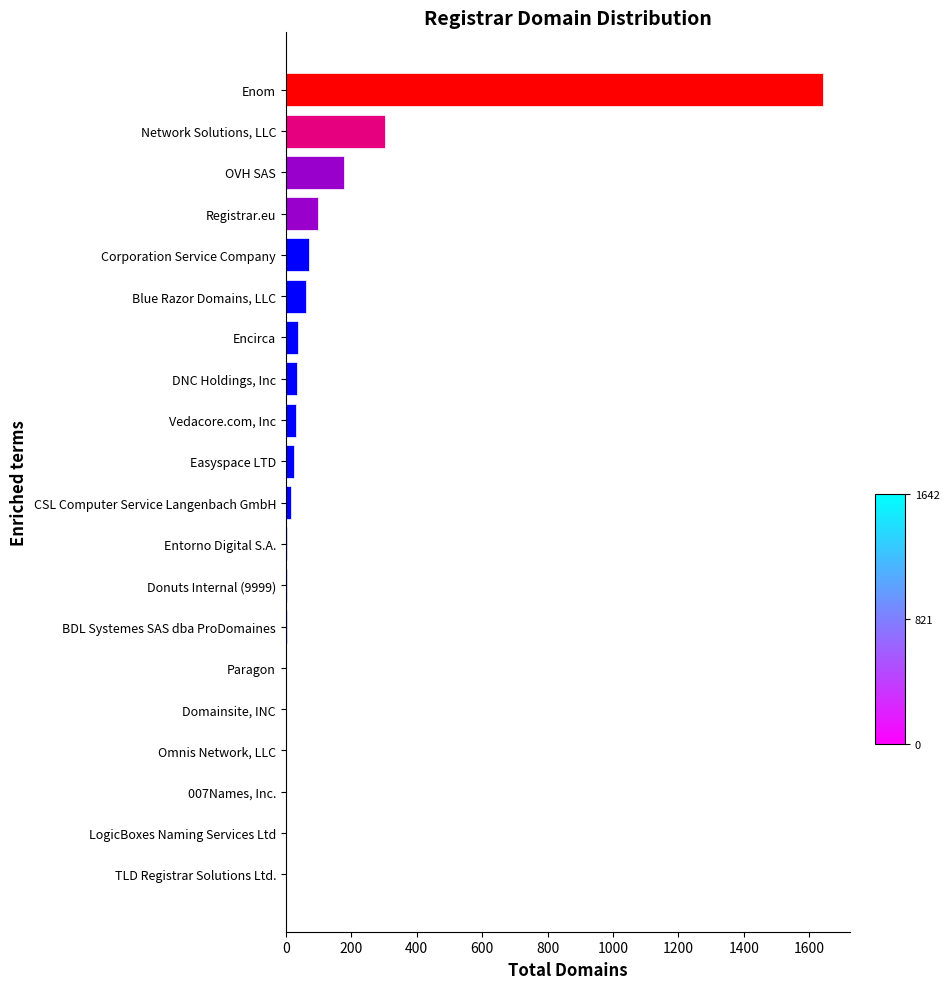

What is the sum of all values?

2509